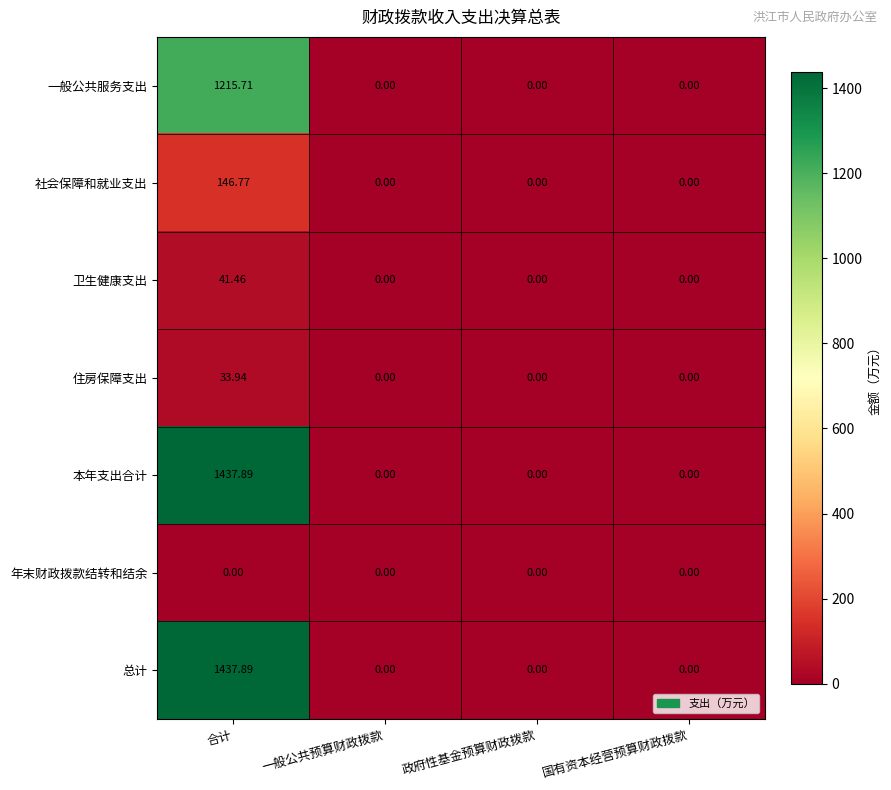

How many series are shown in this chart?

7